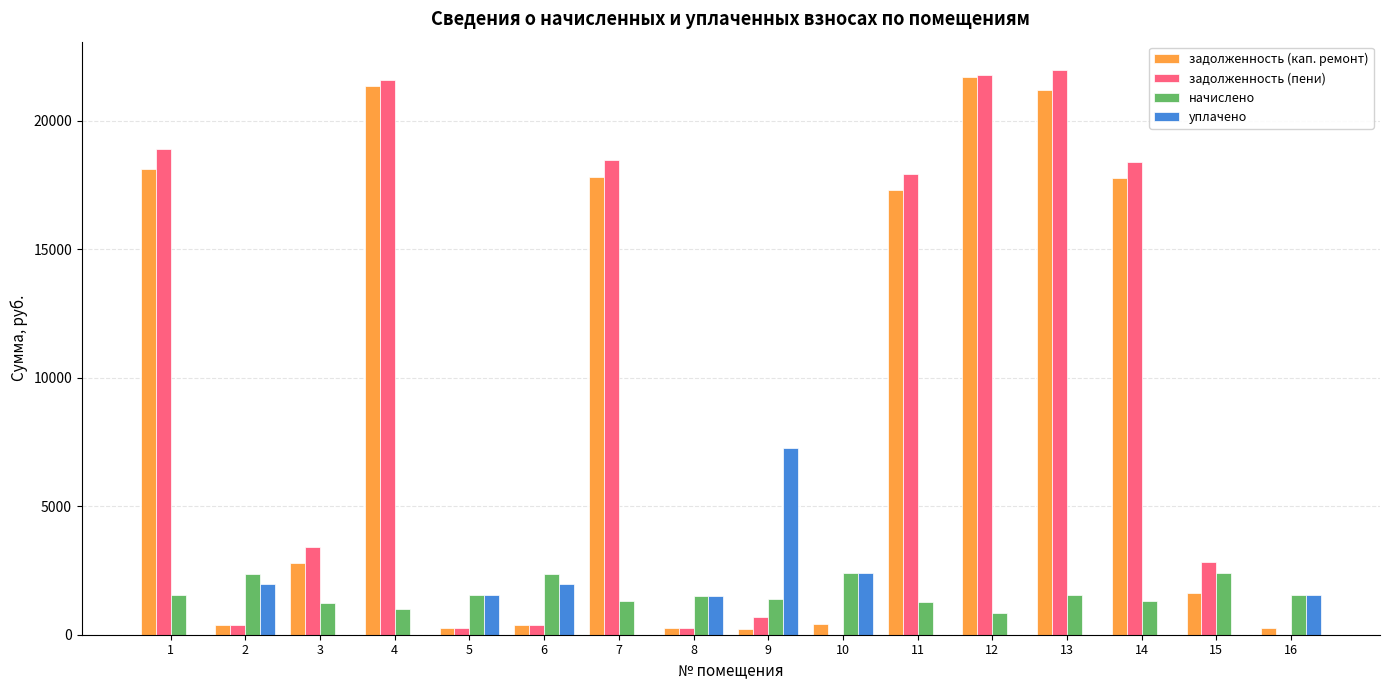

The value of уплачено at 13 is 0.0. True or false?

True